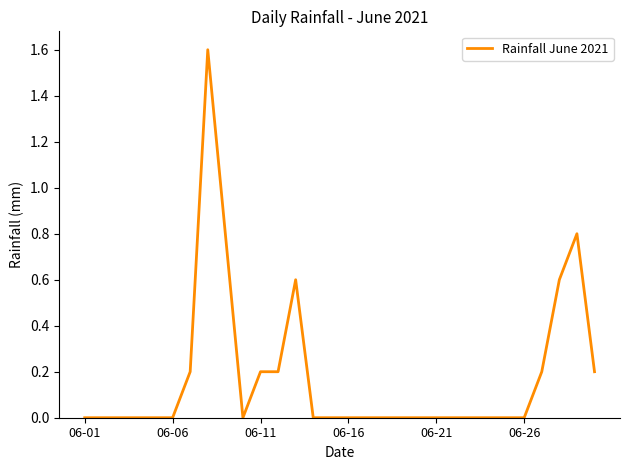

Is this an area chart (filled region under the line)?

No